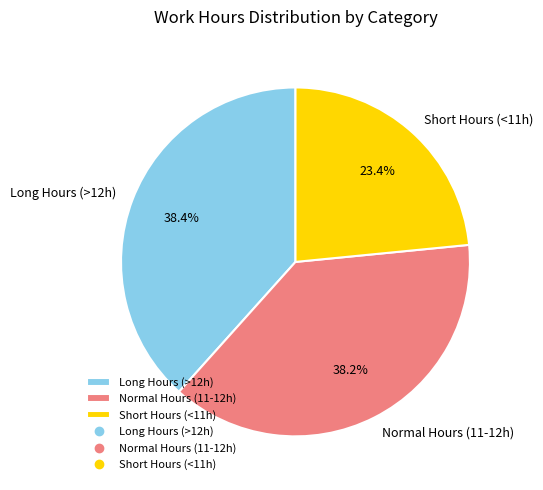

Count the number of slices in the pie.

3